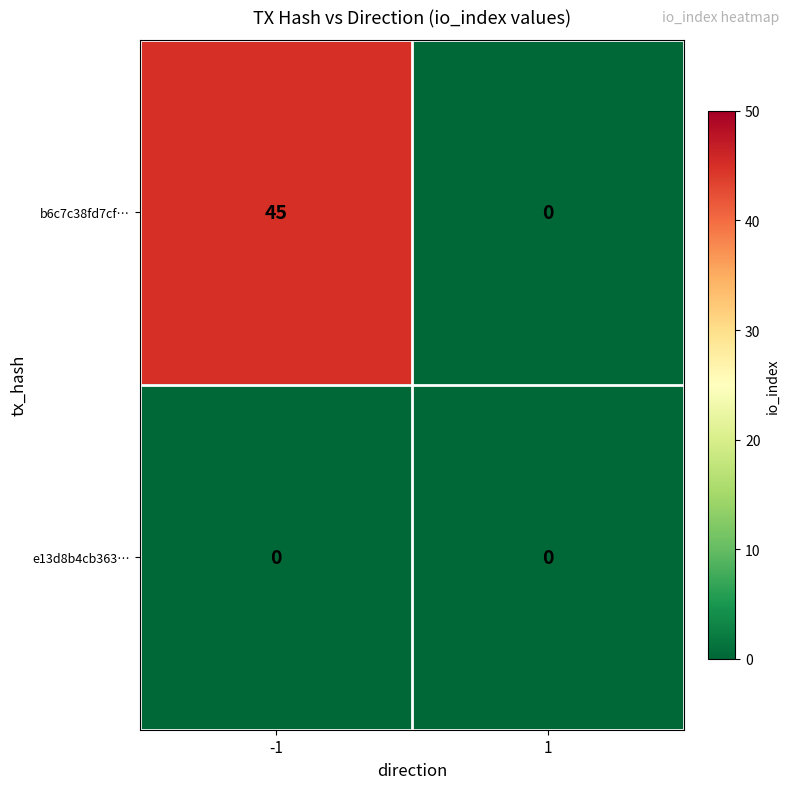

What is the difference between the maximum and minimum values in the b6c7c38fd7cf… series?

45